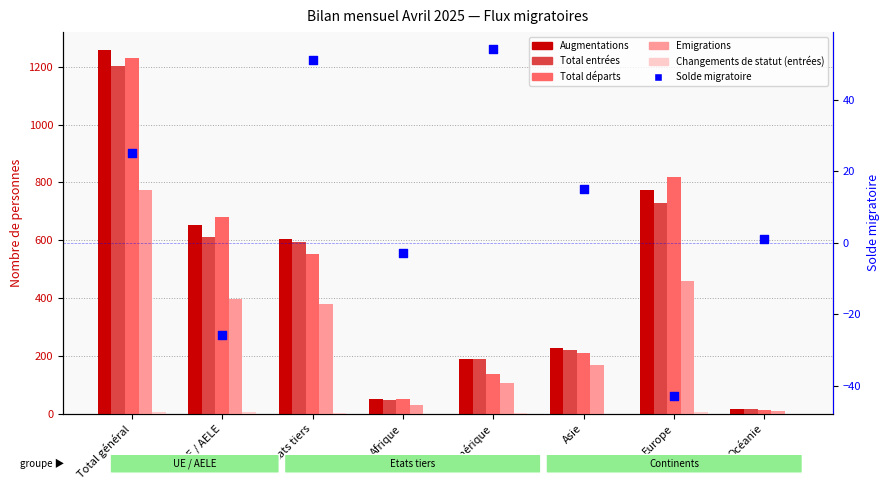

Which series reaches the maximum Y coordinate?

Augmentations